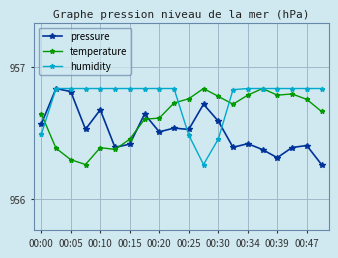

At how many categories does at least one series exceed 956?

20